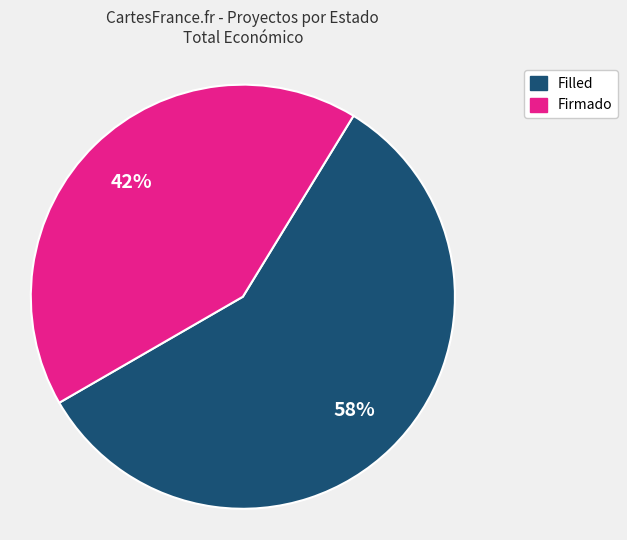

Is it true that Firmado is 1% of the pie?

False